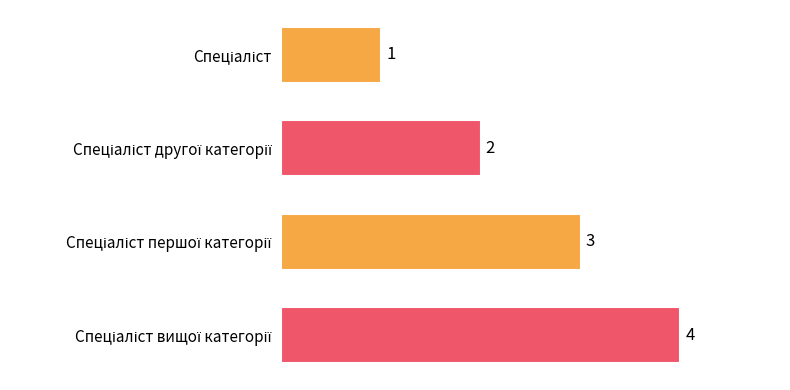

Count the number of categories in the chart.

4